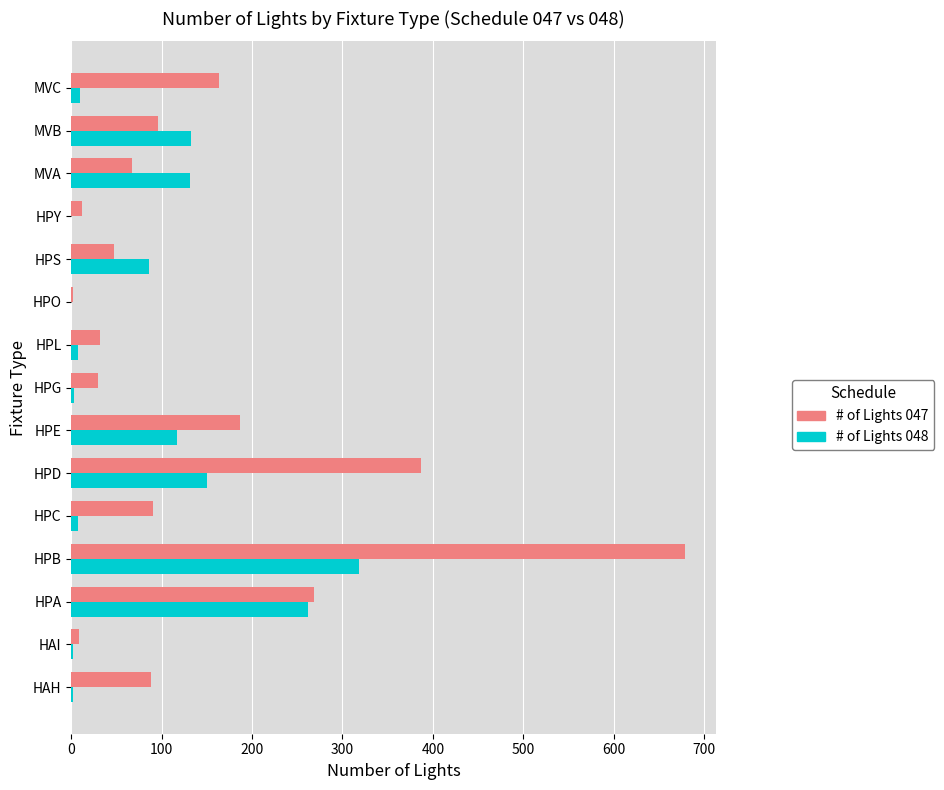

Which category has the highest value in the # of Lights 047 series?

HPB